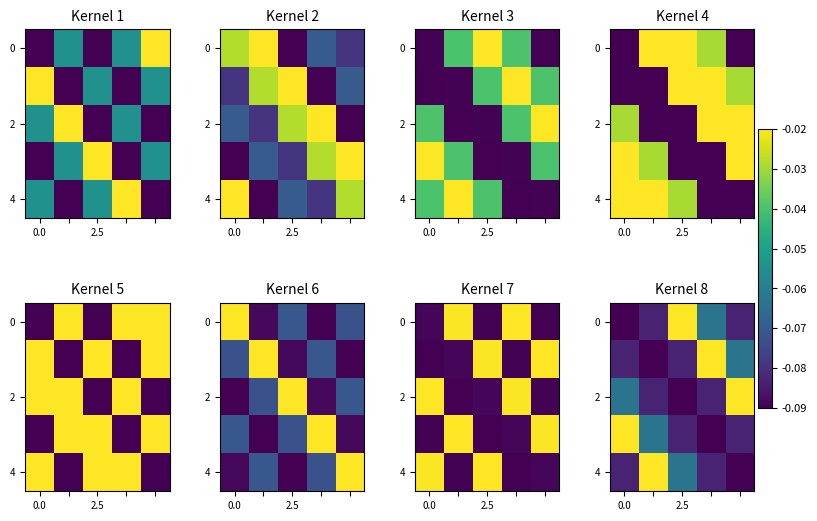

The 0 series shows -0.0 at 2.5. True or false?

False